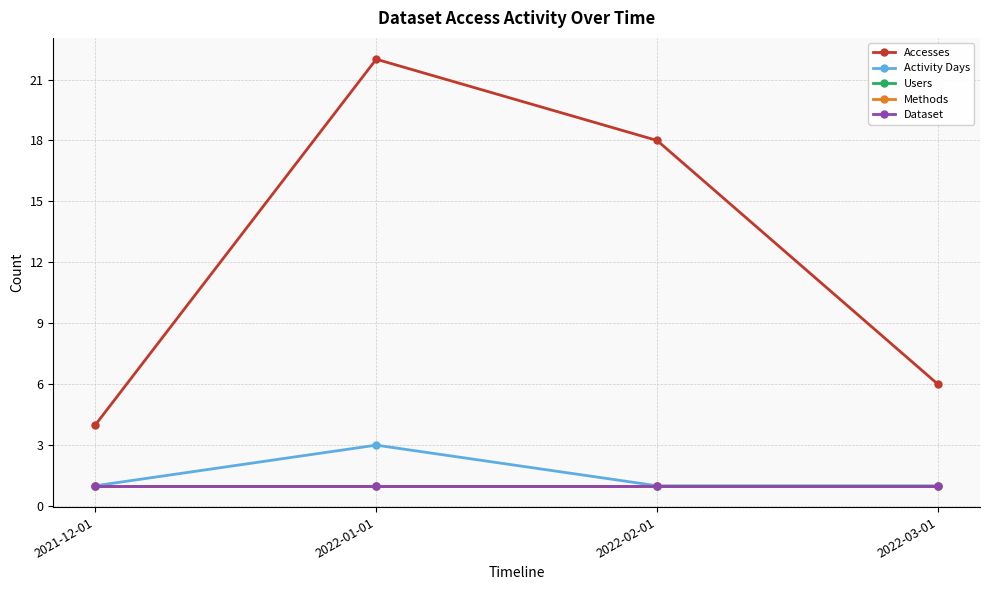

At which category is the sum across all series the highest?

2022-01-01